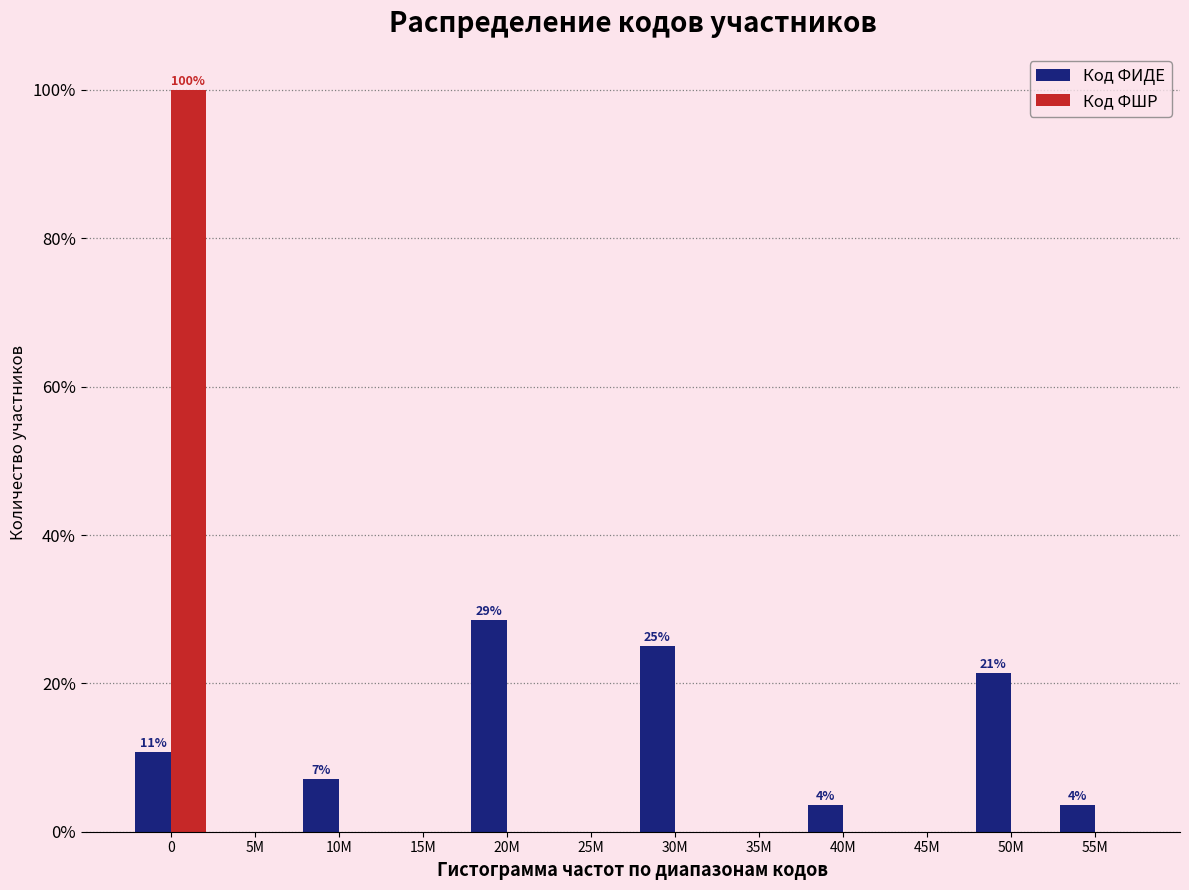

Reading right to left, list all the values displayed in this chart.

Код ФИДЕ: 55M=3.6	50M=21.4	45M=0.0	40M=3.6	35M=0.0	30M=25.0	25M=0.0	20M=28.6	15M=0.0	10M=7.1	5M=0.0	0=10.7
Код ФШР: 55M=0.0	50M=0.0	45M=0.0	40M=0.0	35M=0.0	30M=0.0	25M=0.0	20M=0.0	15M=0.0	10M=0.0	5M=0.0	0=100.0